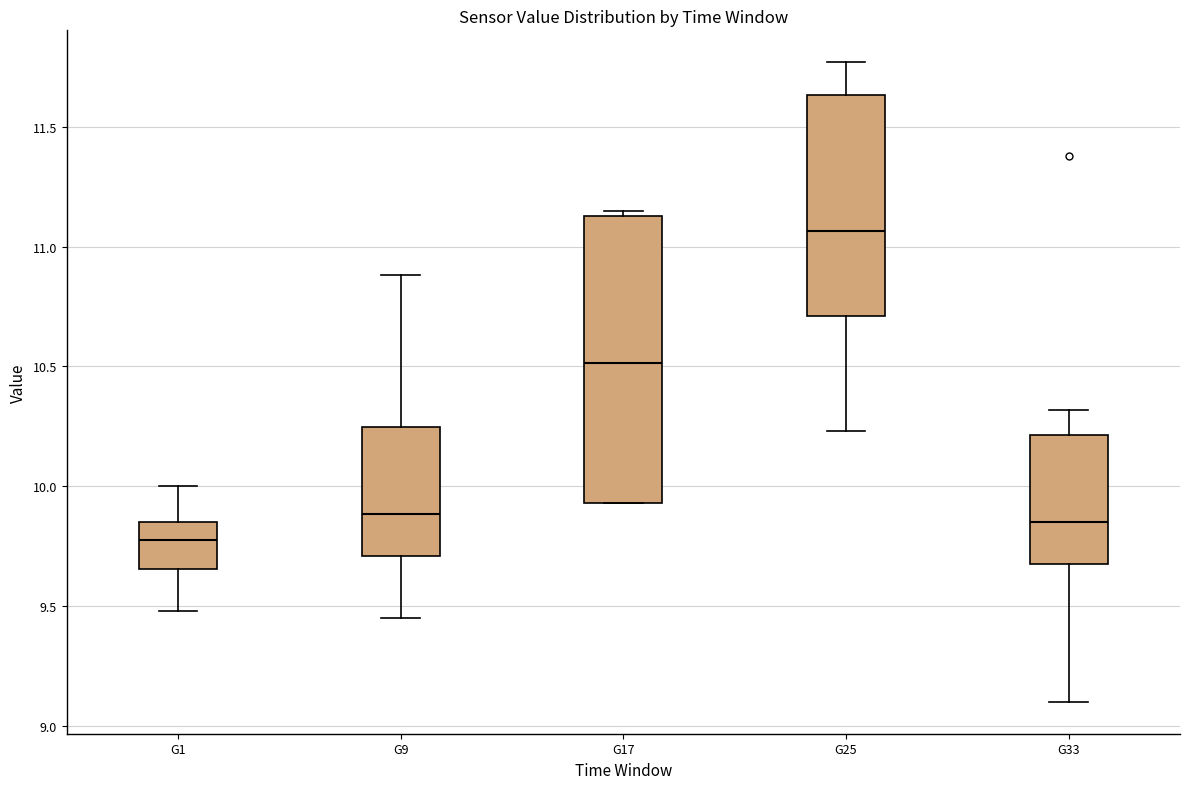

Reading left to right, read every box against the y-axis: the position of its median line, the range the box covers, and the ends of its whiskers. The values are not printed on the chart, so give them approximately, as read against the axis.

G1: median 9.80, box 9.65 to 9.85, whiskers 9.50 to 10.00
G9: median 9.90, box 9.70 to 10.25, whiskers 9.45 to 10.90
G17: median 10.50, box 9.95 to 11.15, whiskers 9.95 to 11.15 (just above the box's upper edge)
G25: median 11.05, box 10.70 to 11.65, whiskers 10.25 to 11.75
G33: median 9.85, box 9.70 to 10.20, whiskers 9.10 to 10.30